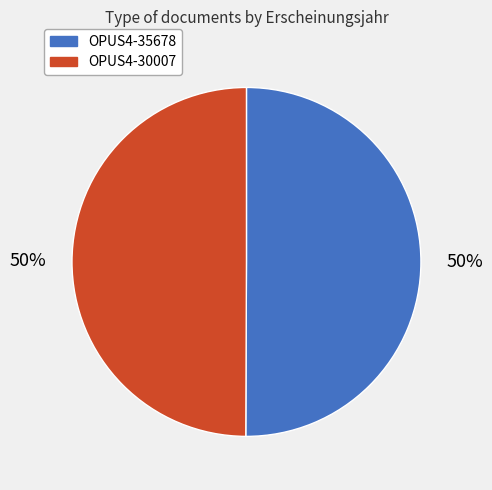

What percentage is the OPUS4-35678 slice, to the nearest percent?

50%